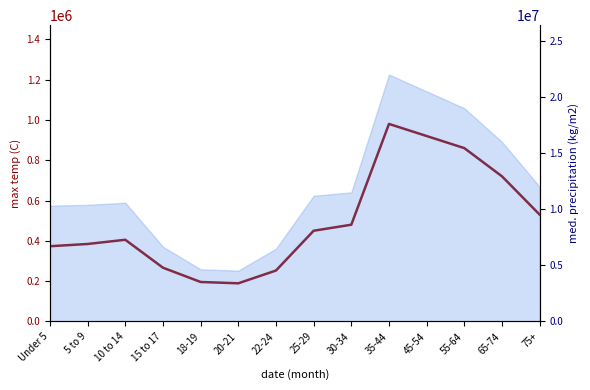

At which label does the data first exceed 450000?

30-34